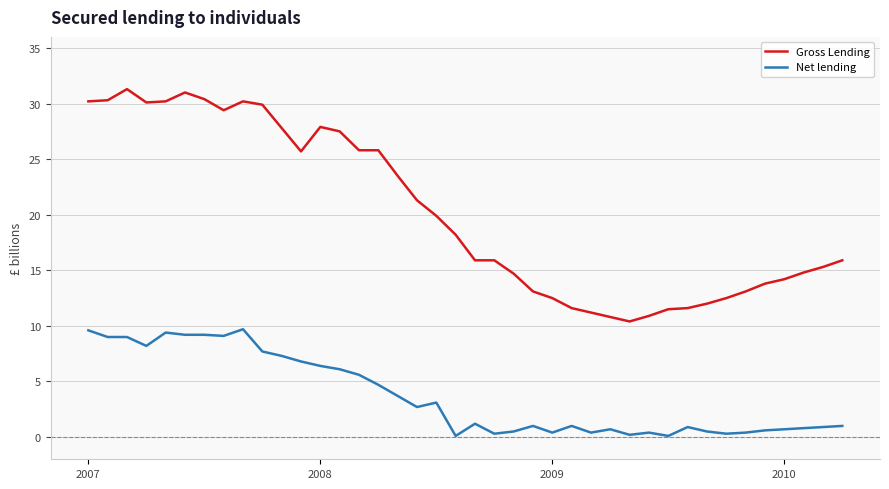

What is the average value of the Net lending series?

3.7